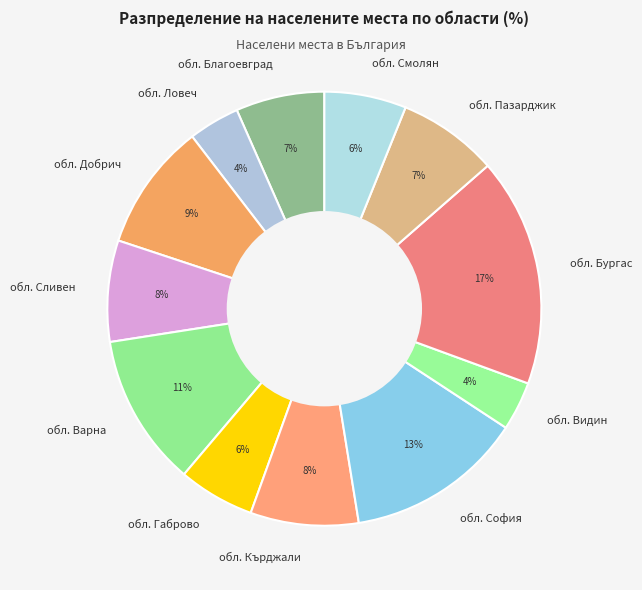

Does обл. Смолян account for over 50% of the chart?

No